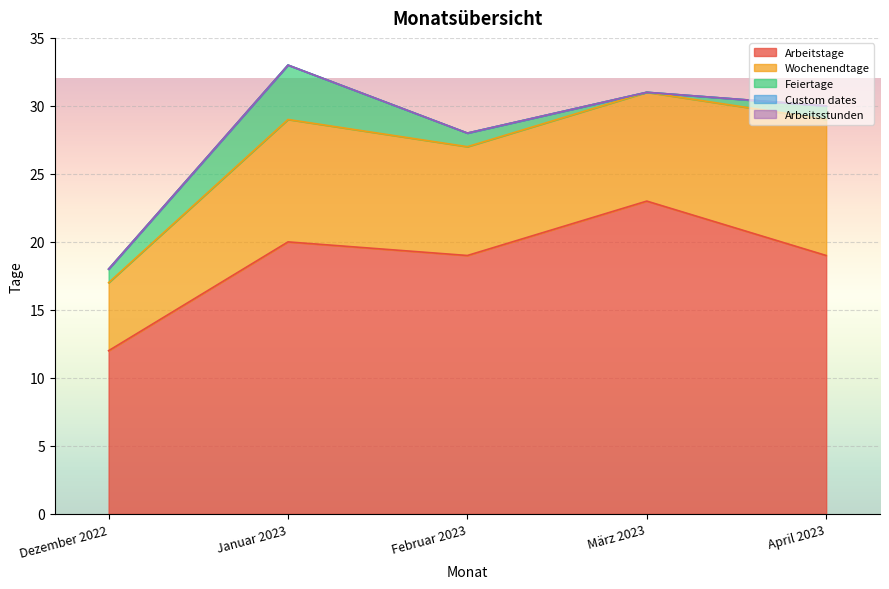

At which label does Wochenendtage first exceed 8?

Januar 2023